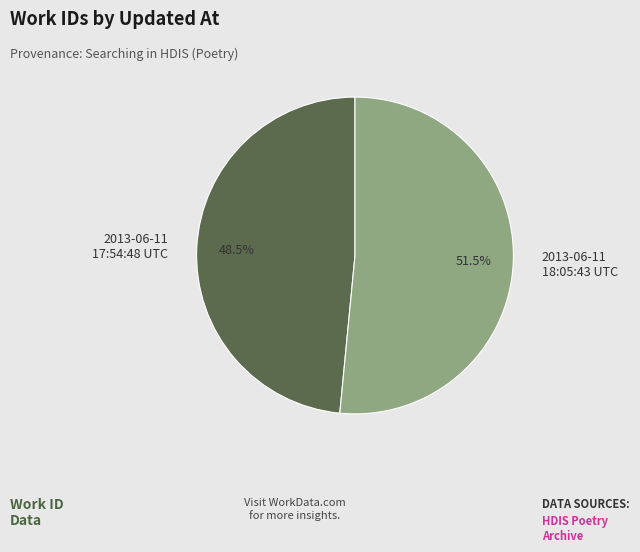

What portion of the pie excludes 2013-06-11 17:54:48 UTC?

51.5%